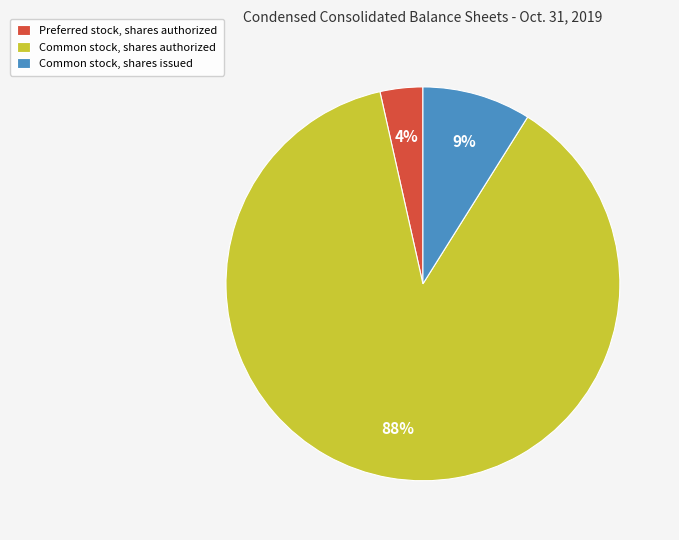

To the nearest percent, what is the average slice percentage?

33%